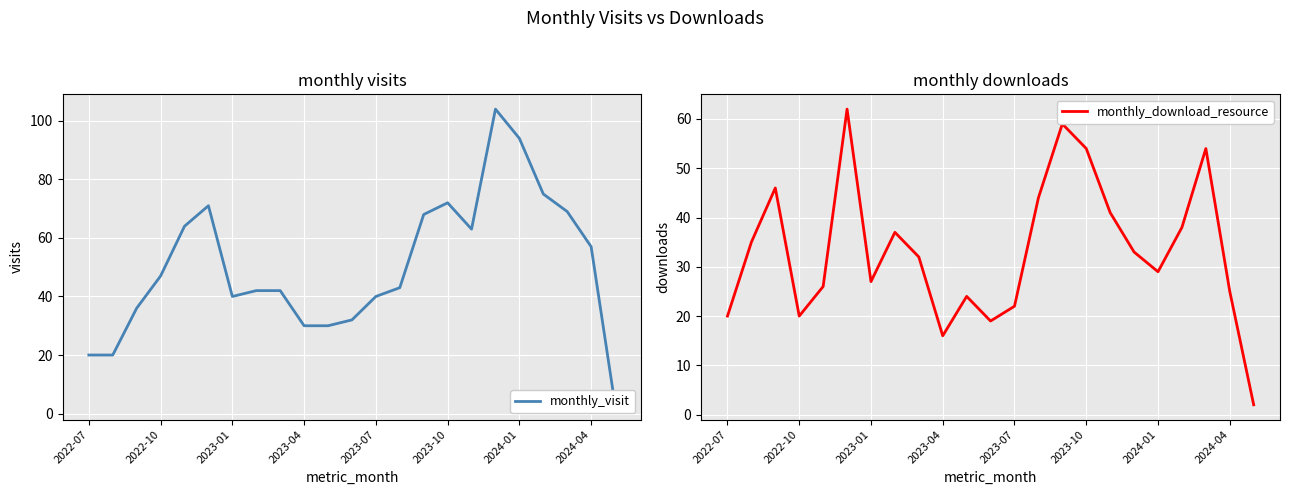

What is the sum of all monthly_download_resource values?

765